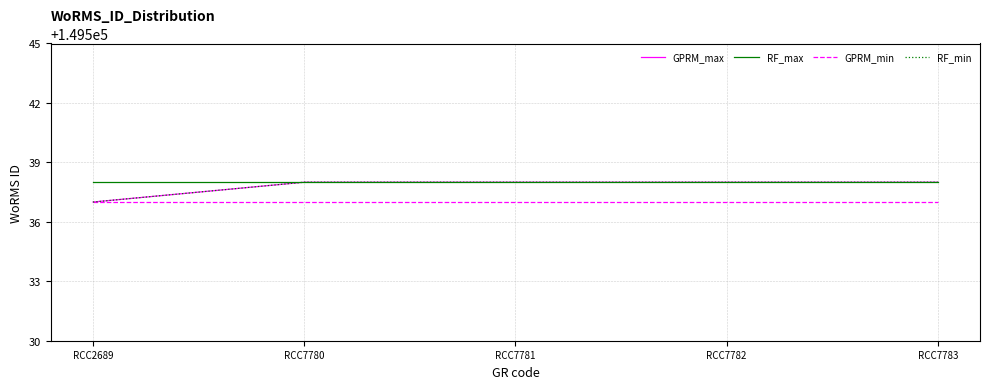

What is the smallest value displayed?

149537